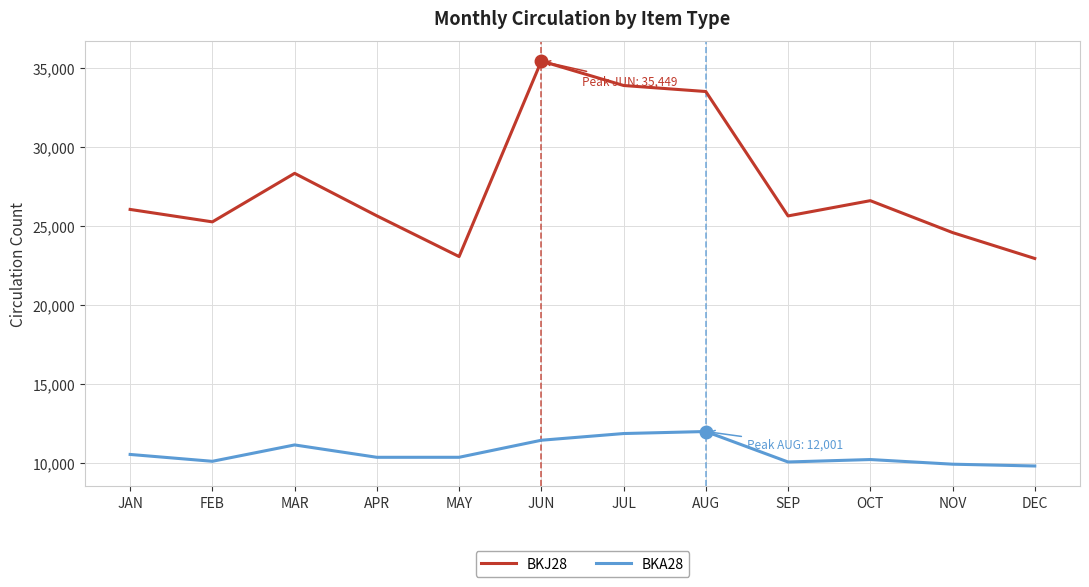

Does the chart have visible grid lines?

Yes